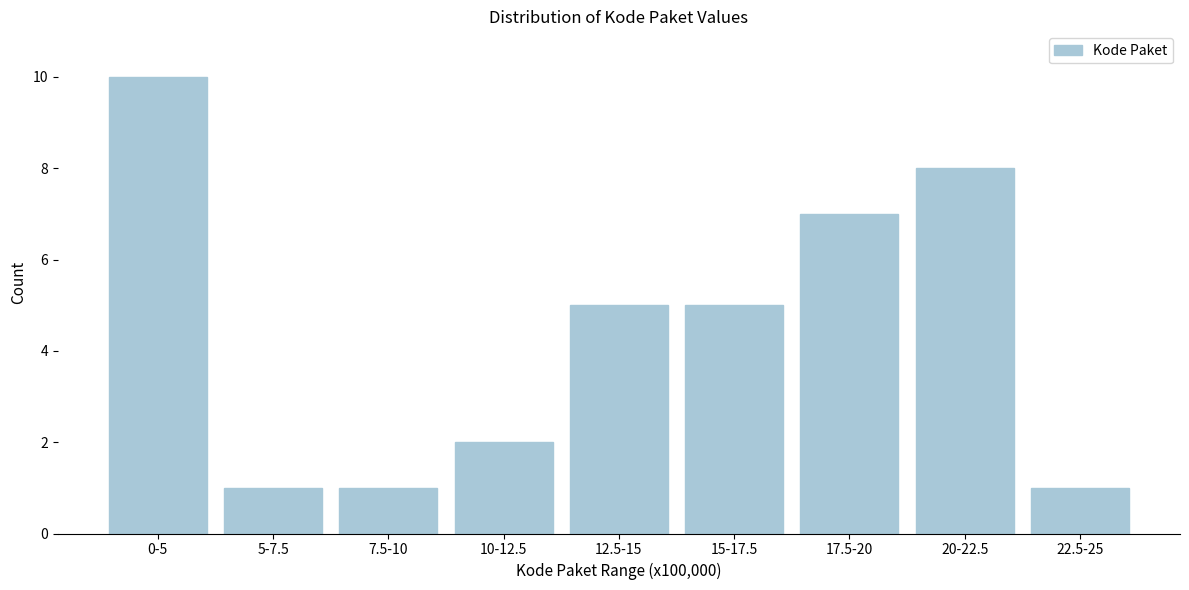

Reading left to right, transcribe all the data shown in this chart.

0-5=10	5-7.5=1	7.5-10=1	10-12.5=2	12.5-15=5	15-17.5=5	17.5-20=7	20-22.5=8	22.5-25=1